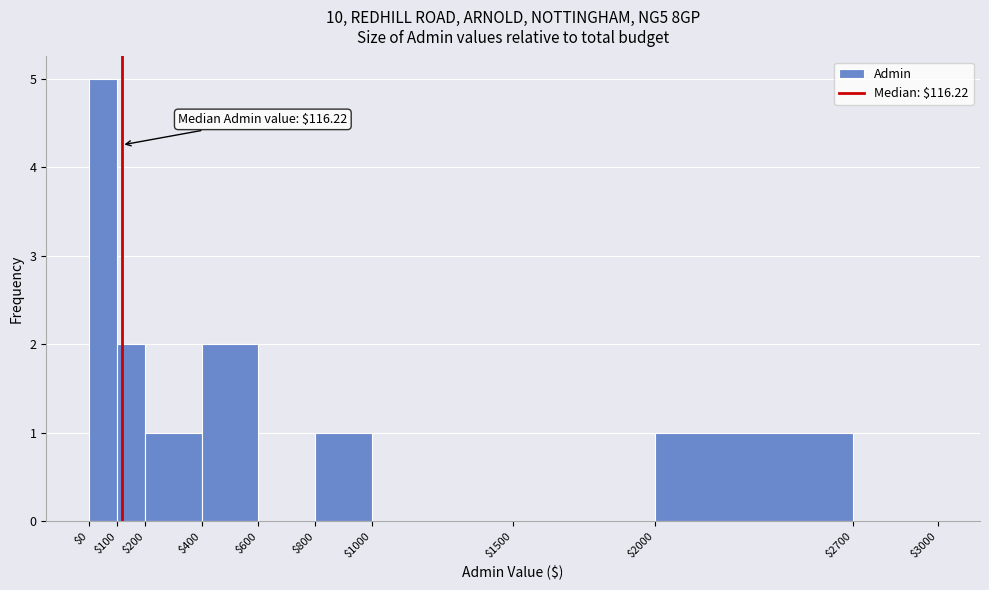

Over which range of the x-axis is the bar tallest?

$0 to $100